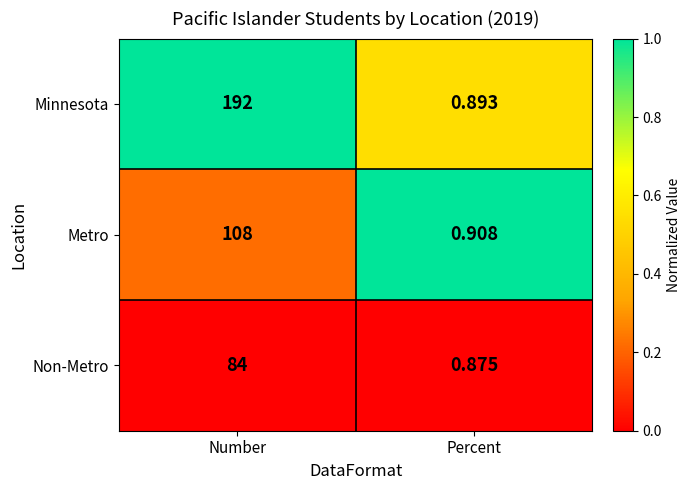

Rank the categories by Minnesota value from highest to lowest.

Number, Percent